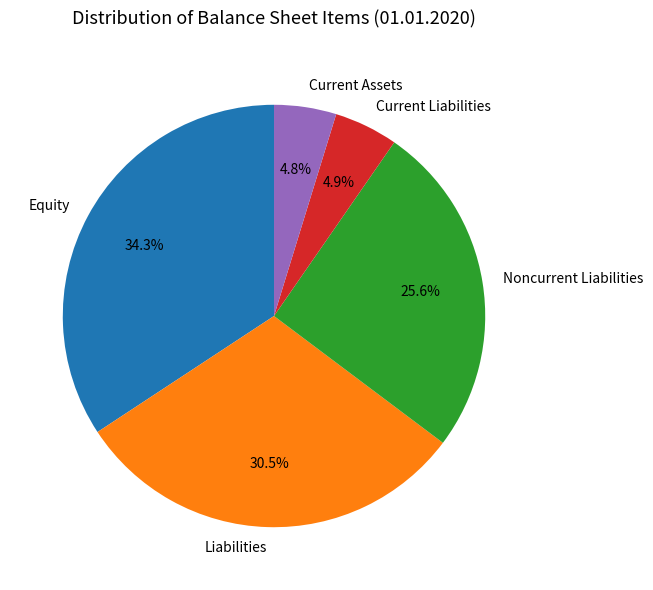

Which slice is the largest?

Equity